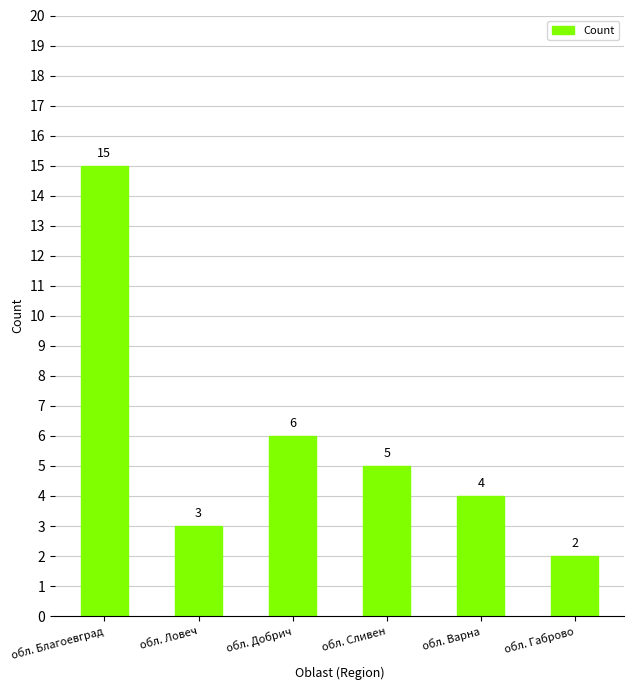

Rank the categories by value from highest to lowest.

обл. Благоевград, обл. Добрич, обл. Сливен, обл. Варна, обл. Ловеч, обл. Габрово